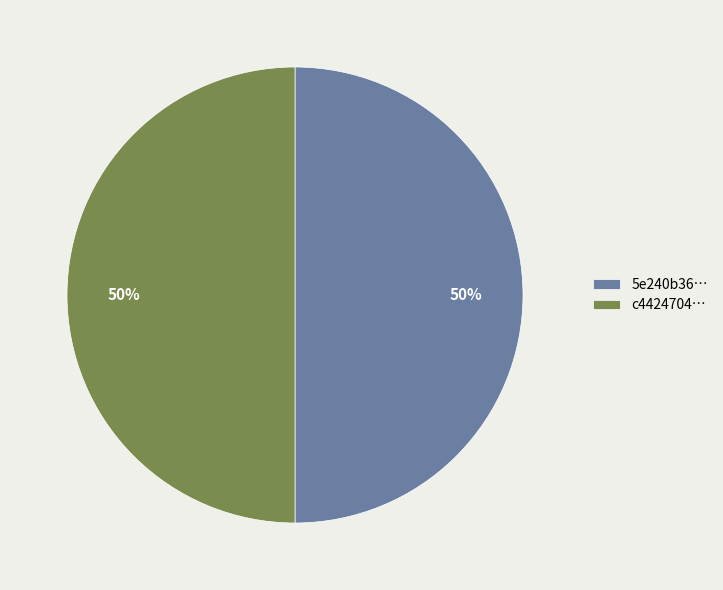

To the nearest percent, what portion does 5e240b36… represent?

50%